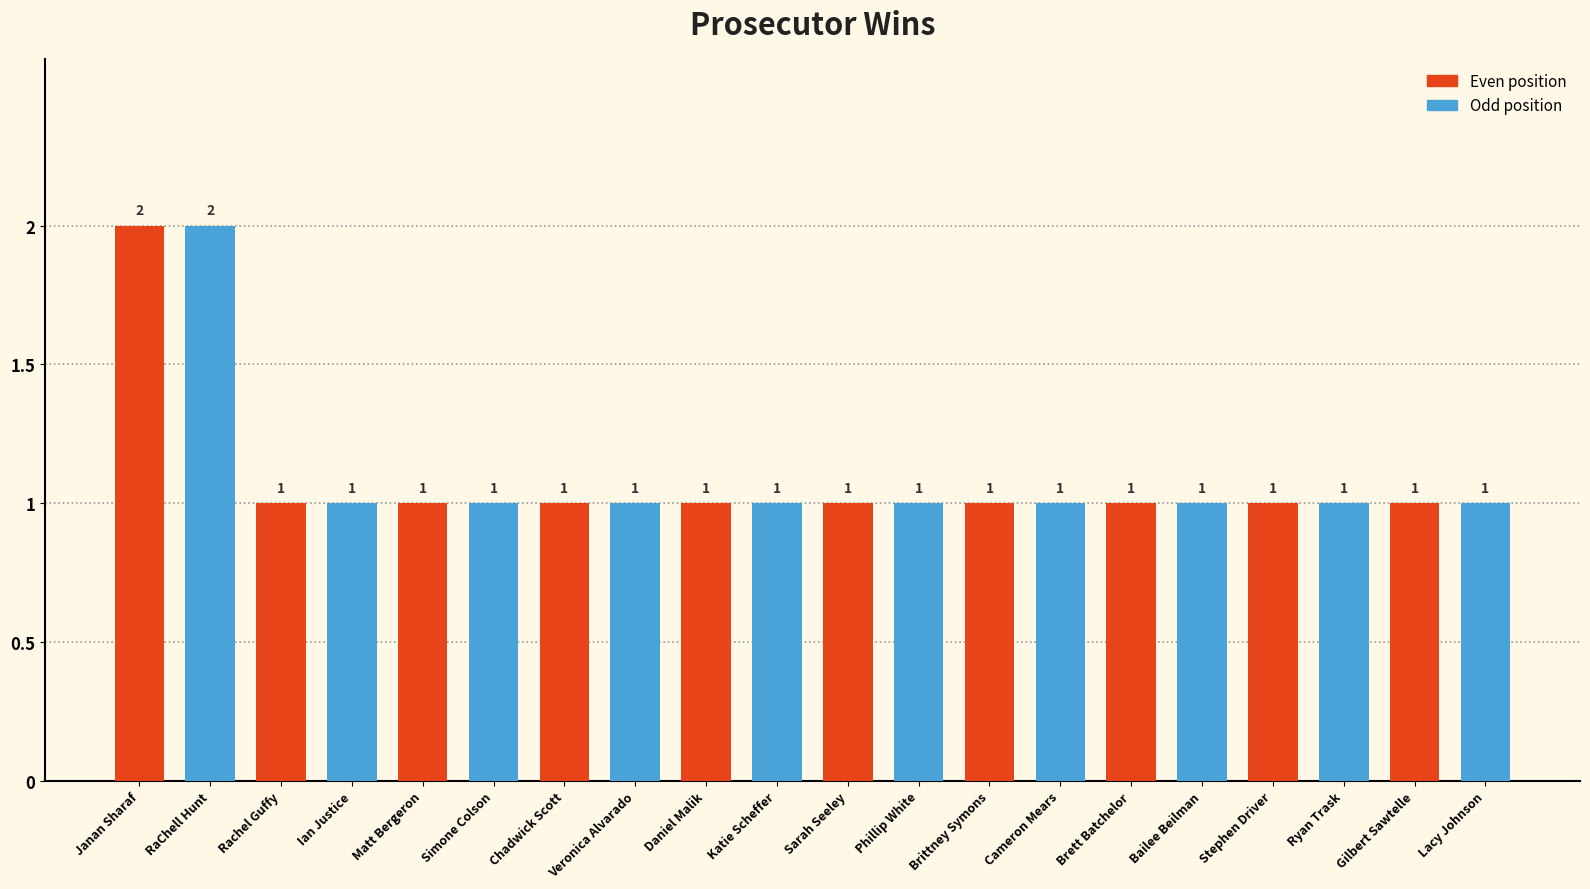

How many values are between 1 and 2?

20